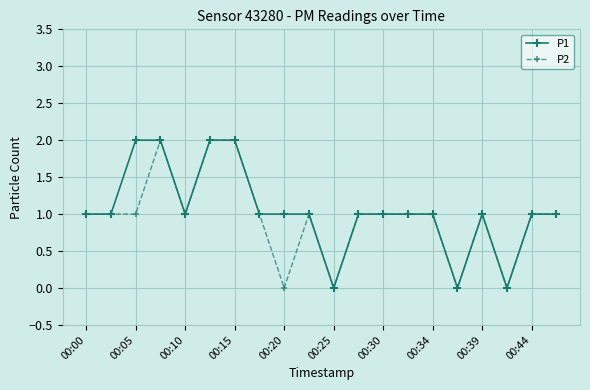

What is the value of the P2 point at the 19th from the left?

1